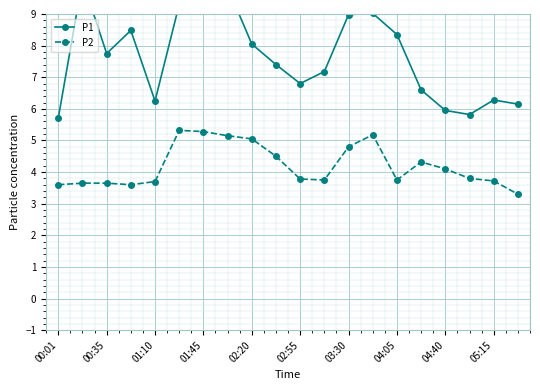

What is the label of the 16th point from the left?

15